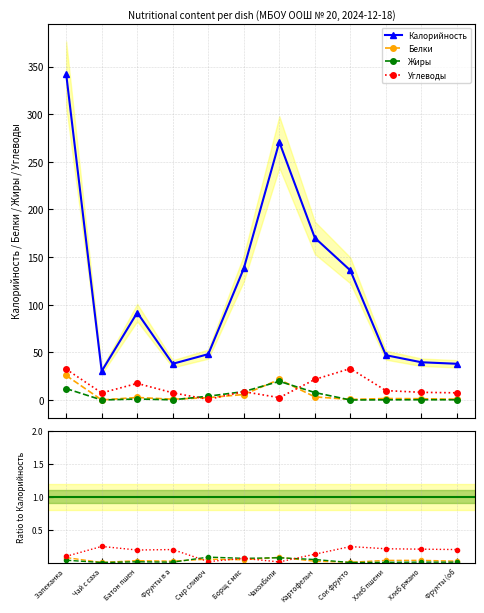

Reading left to right, list all the values displayed in this chart.

Калорийность: 342.1	30.3	91.7	38.0	48.1	138.0	270.8	170.2	136.0	47.0	39.6	38.0
Белки: 25.7	0.0	2.6	0.8	2.5	5.8	21.5	3.3	0.6	1.5	1.3	0.8
Жиры: 12.0	0.0	1.0	0.2	4.0	8.8	19.6	7.8	0.0	0.2	0.2	0.2
Углеводы: 32.3	7.4	17.4	7.5	0.7	8.8	2.5	21.6	33.0	9.8	8.0	7.5